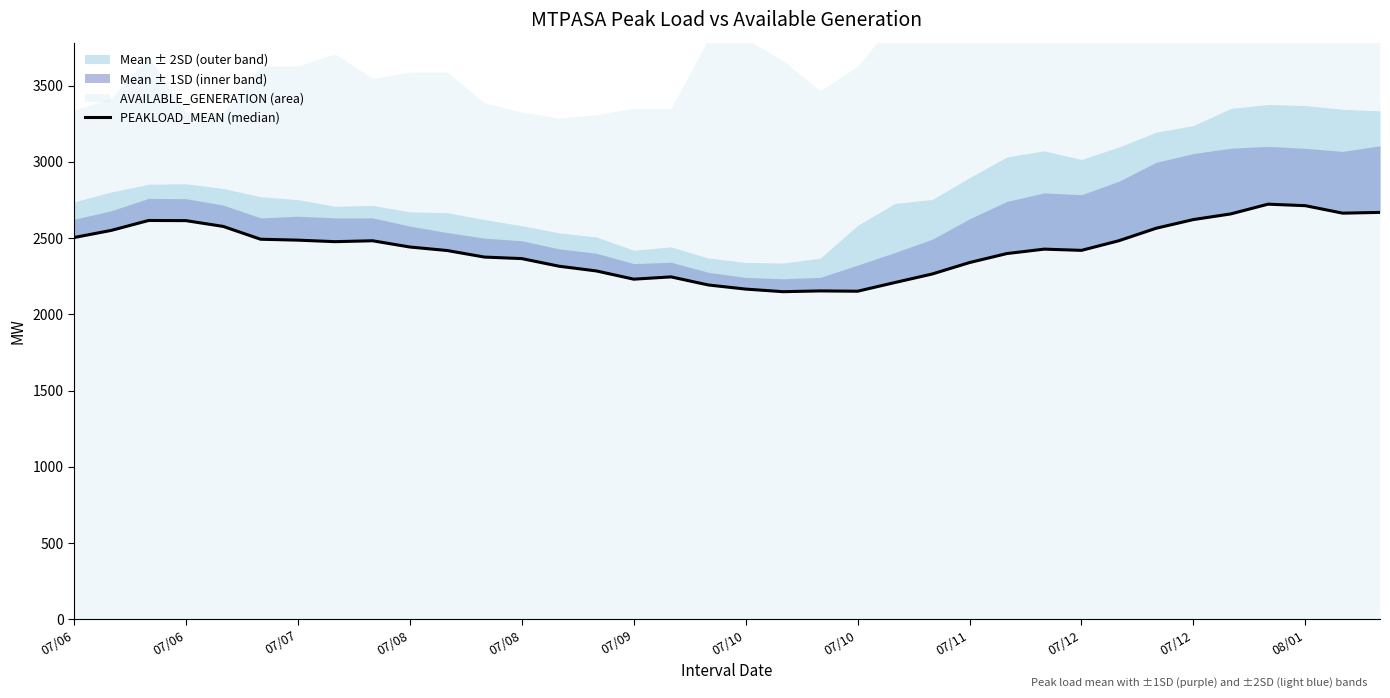

Which category has the lowest value across all series?

19